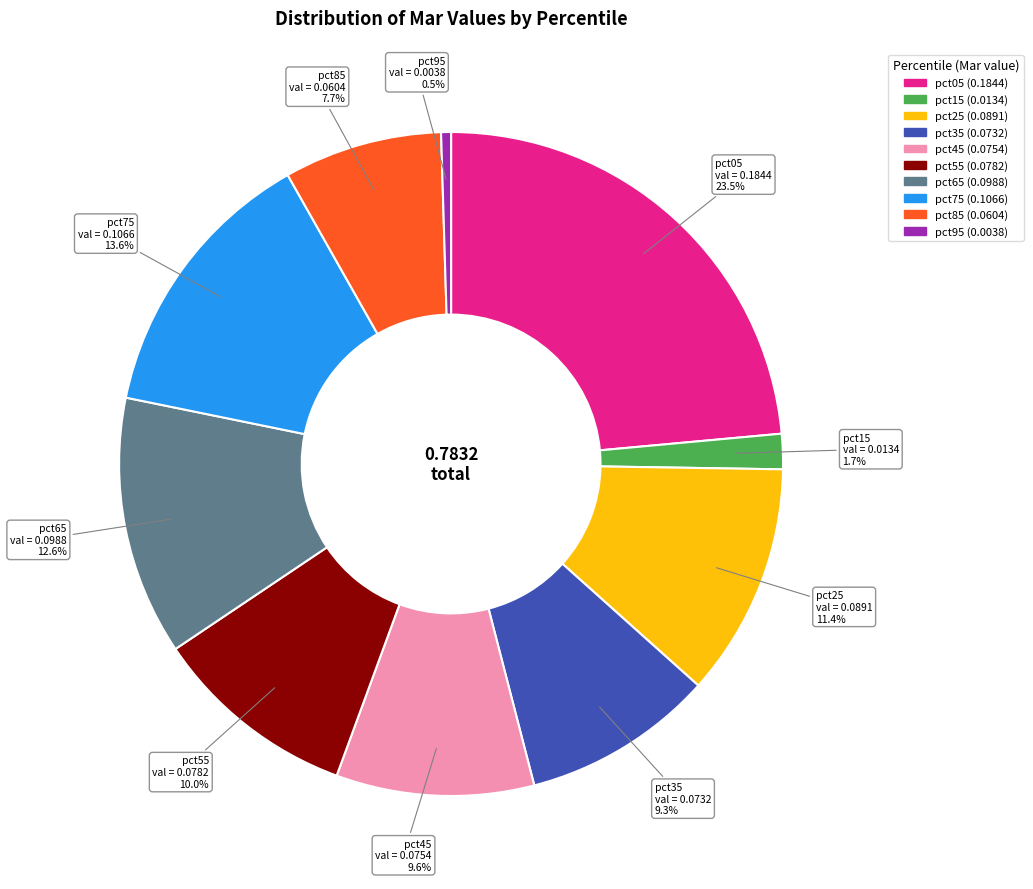

Is pct05 the majority of the pie?

No